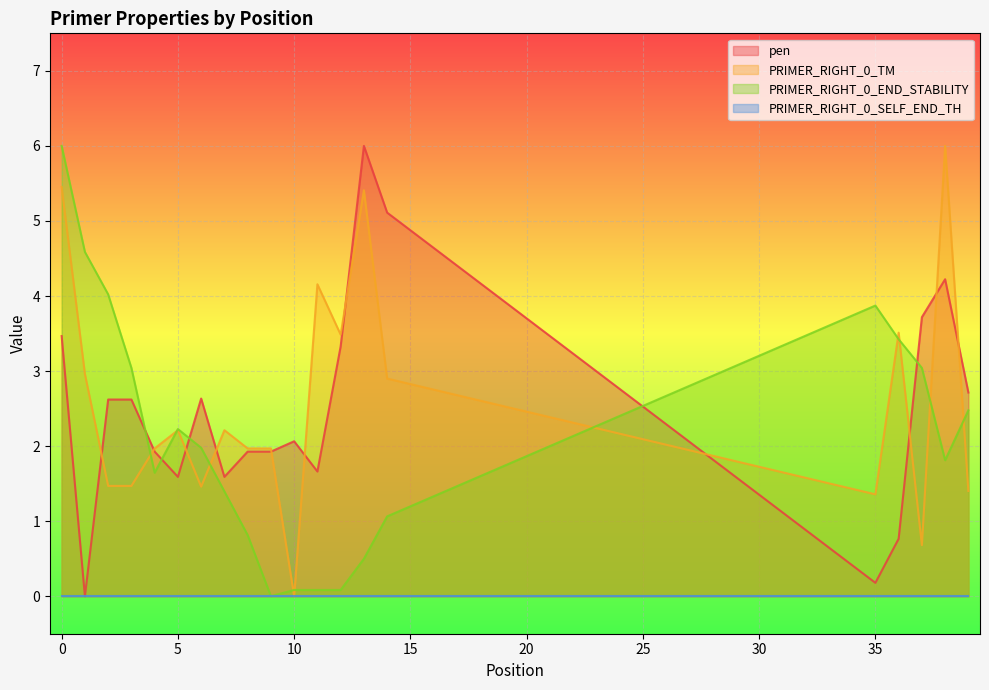

Is the value of pen at 2 greater than the value of PRIMER_RIGHT_0_TM at 6?

Yes